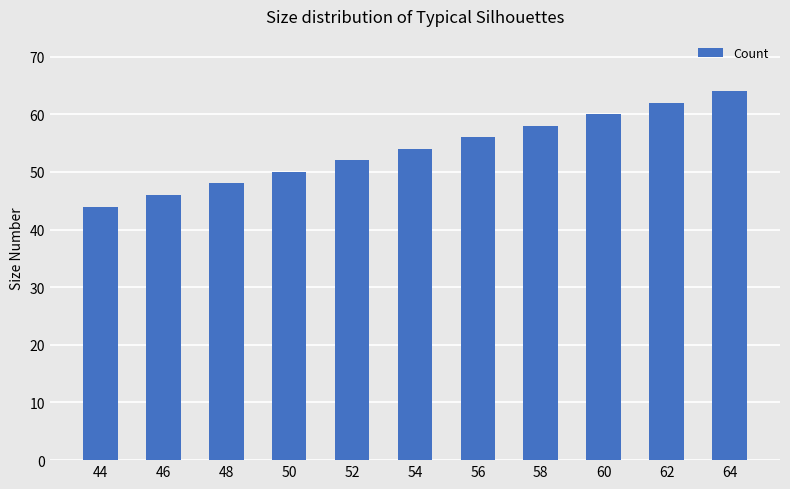

Count the number of data series in this chart.

1